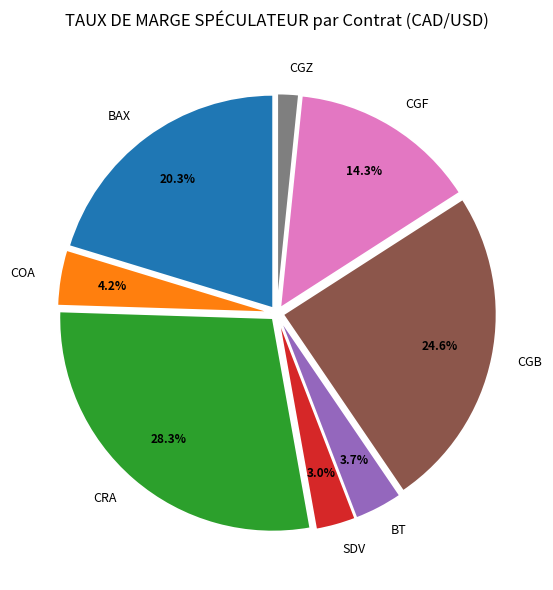

Between CGZ and BAX, which is larger?

BAX